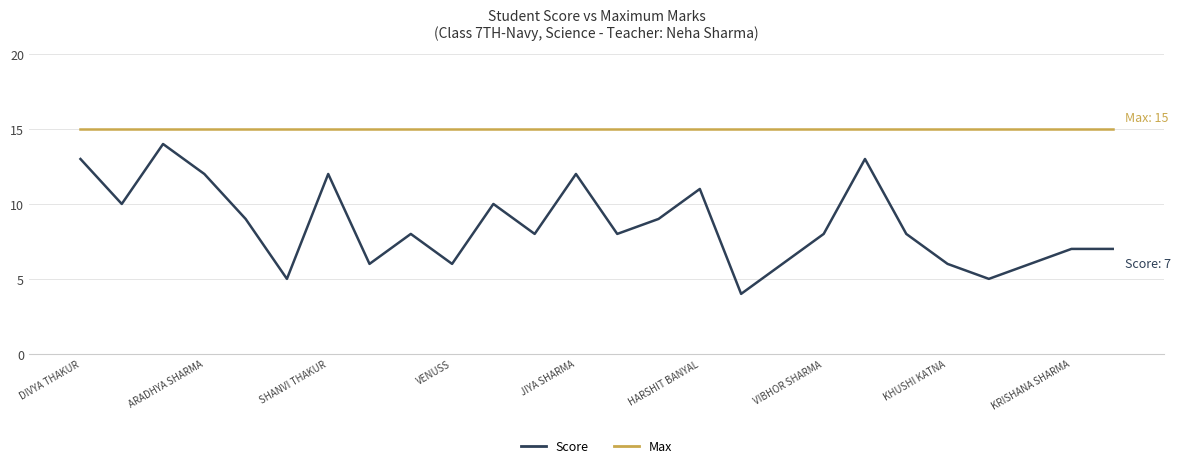

True or false: Max and Score intersect in this chart.

False